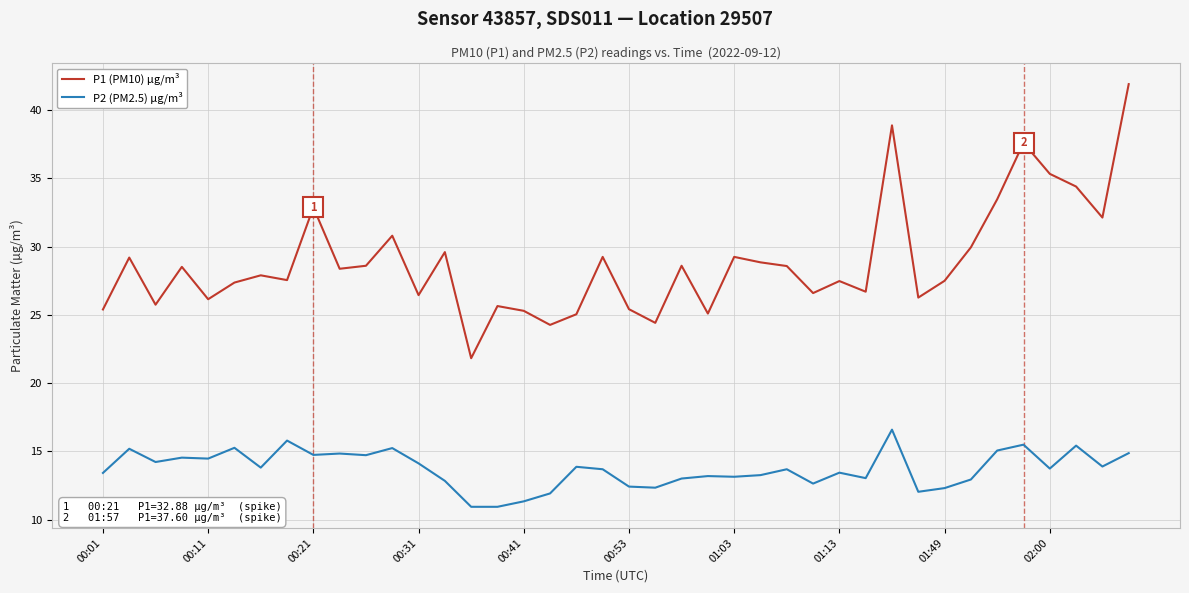

Which series has the widest spread of values?

P1 (PM10) µg/m³